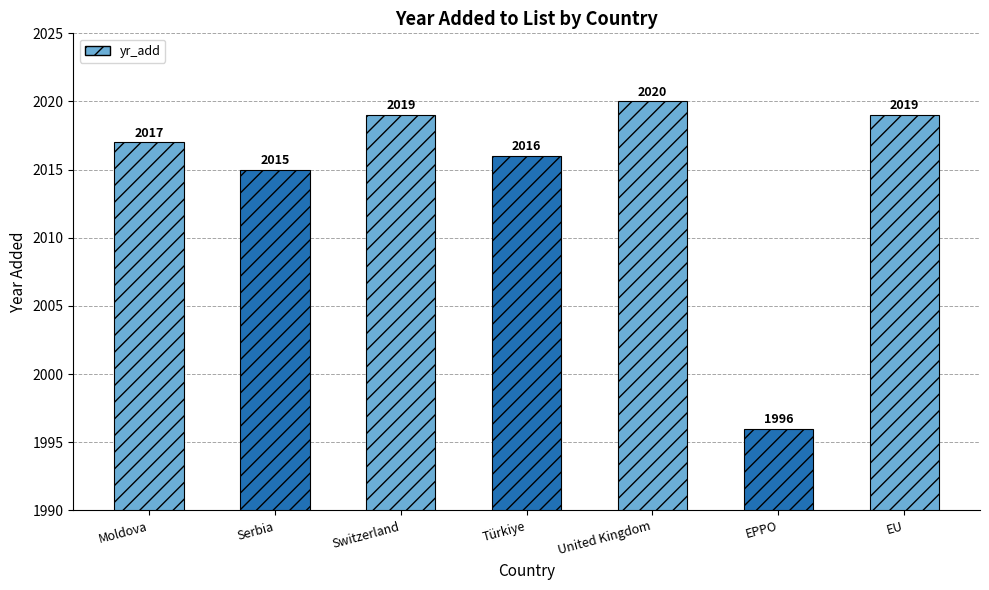

Where is the data nearest to the value 2008?

Serbia